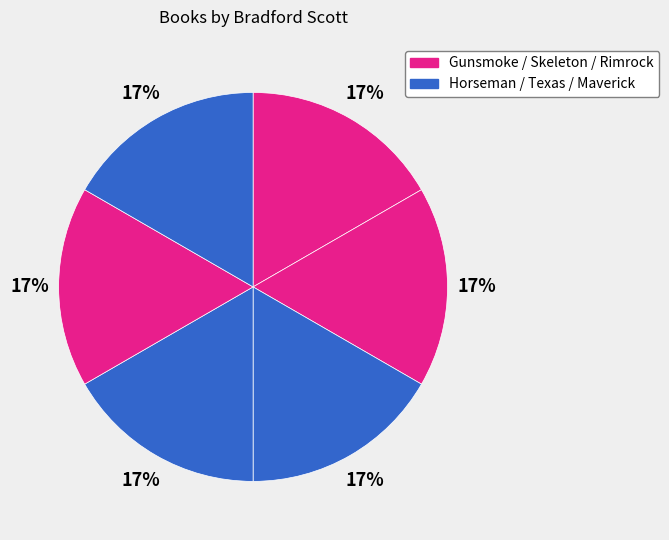

How many slices are in this pie chart?

6